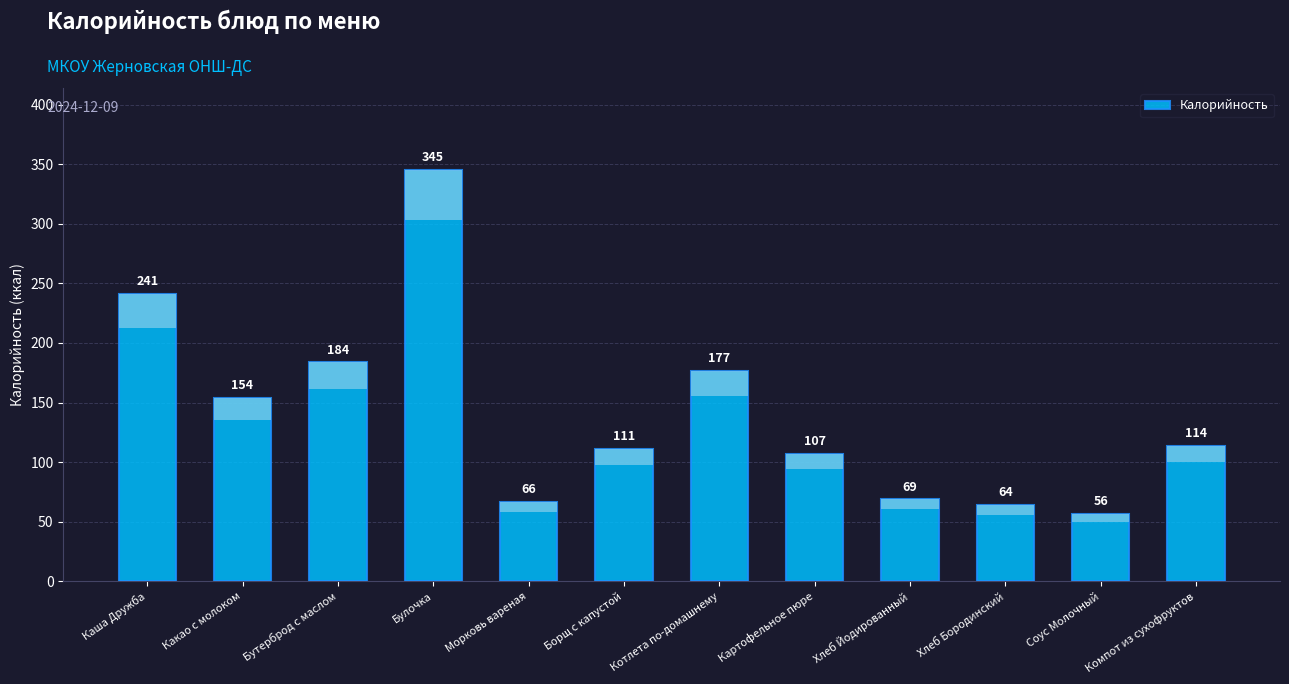

Rank the categories by value from highest to lowest.

Булочка, Каша Дружба, Бутерброд с маслом, Котлета по-домашнему, Какао с молоком, Компот из сухофруктов, Борщ с капустой, Картофельное пюре, Хлеб Йодированный, Морковь вареная, Хлеб Бородинский, Соус Молочный